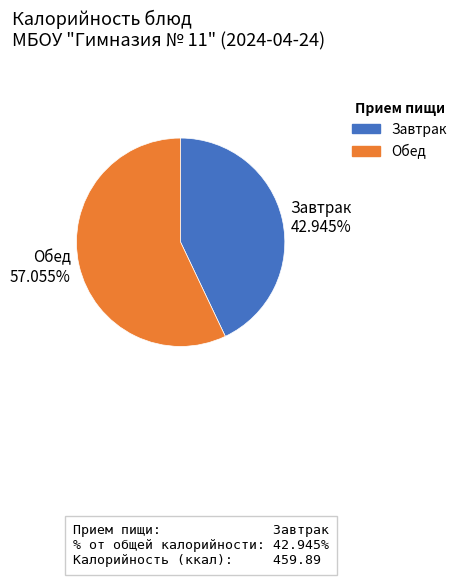

Rank the categories by value from lowest to highest.

Завтрак, Обед